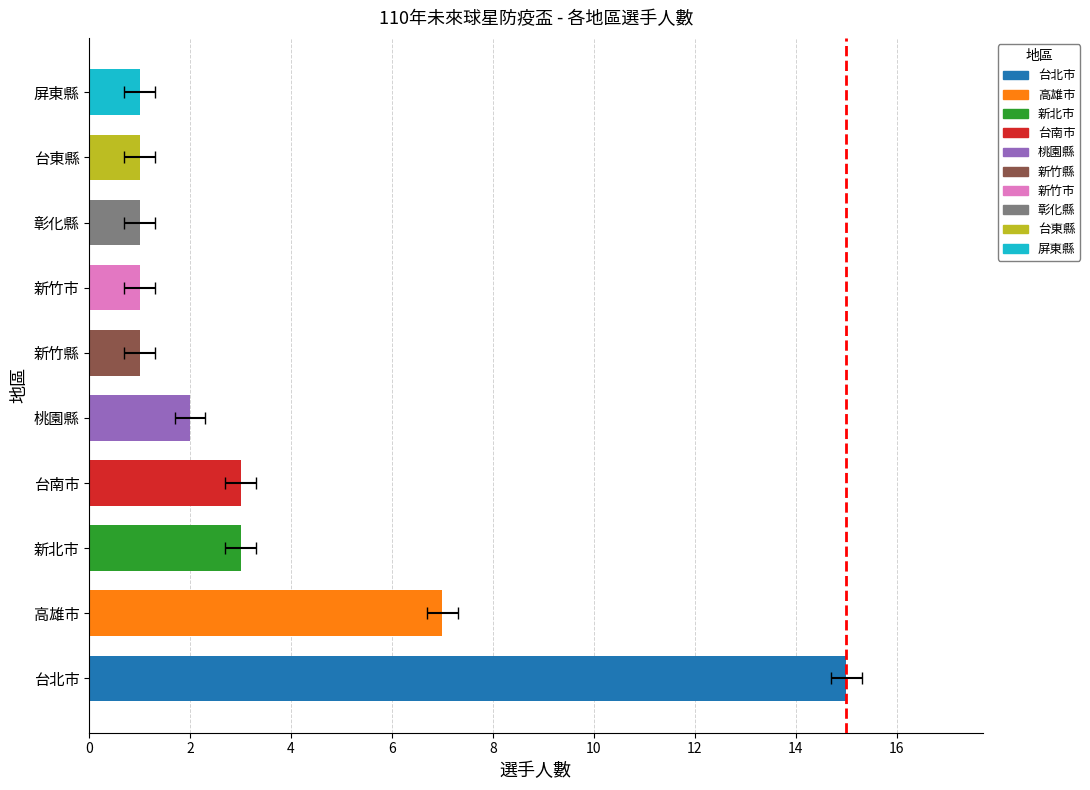

What is the value of the 4th bar from the left?

3